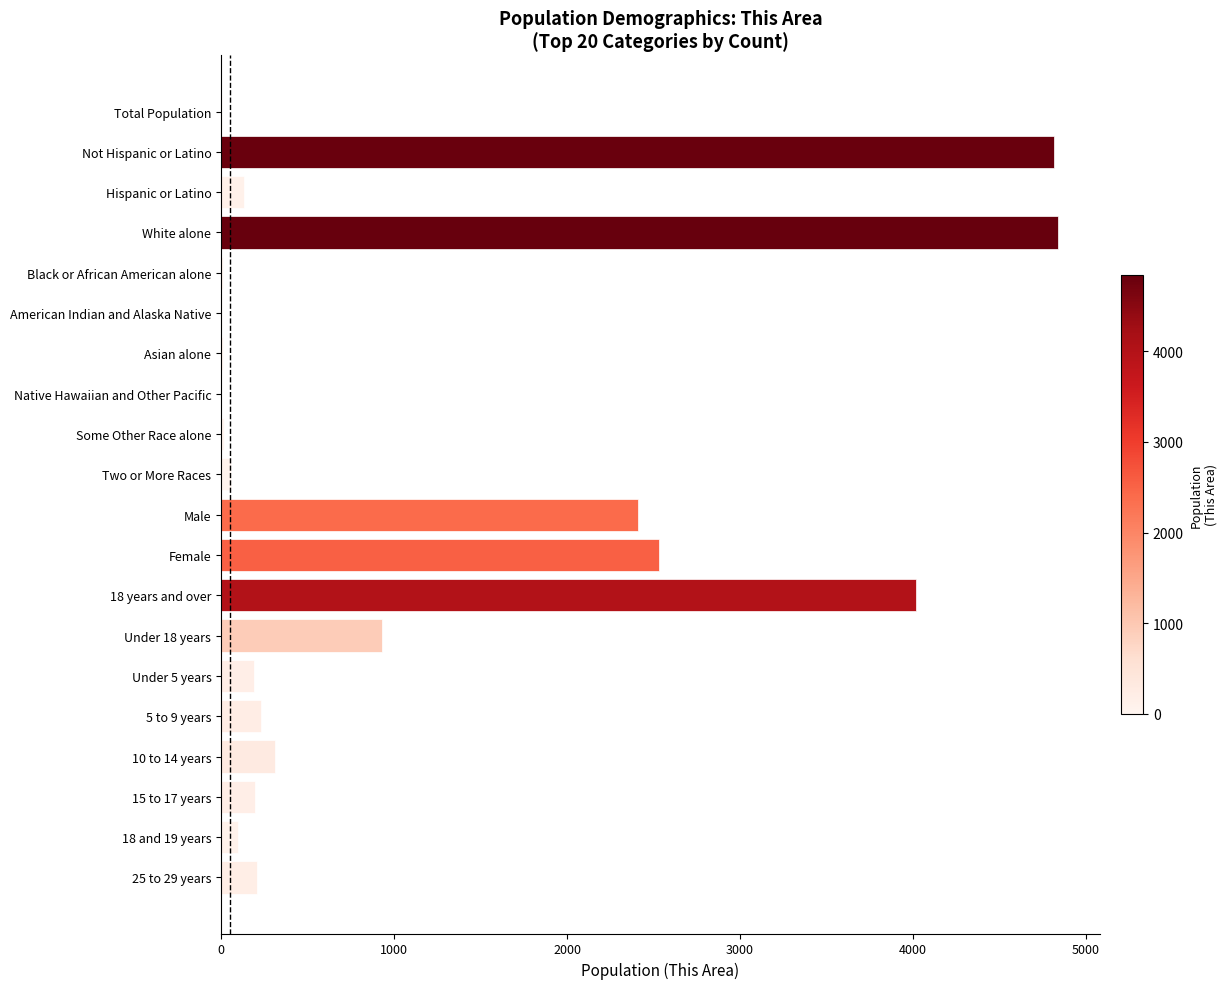

What is the greatest value displayed?

4839